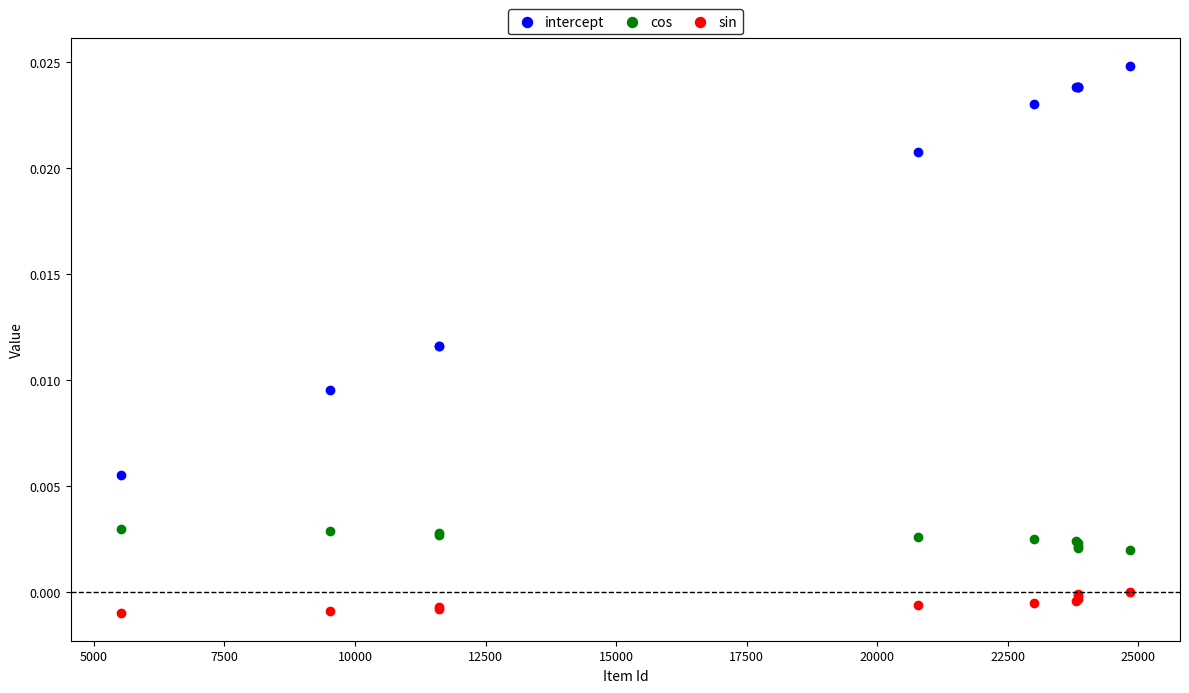

Which series reaches the minimum Y coordinate?

sin